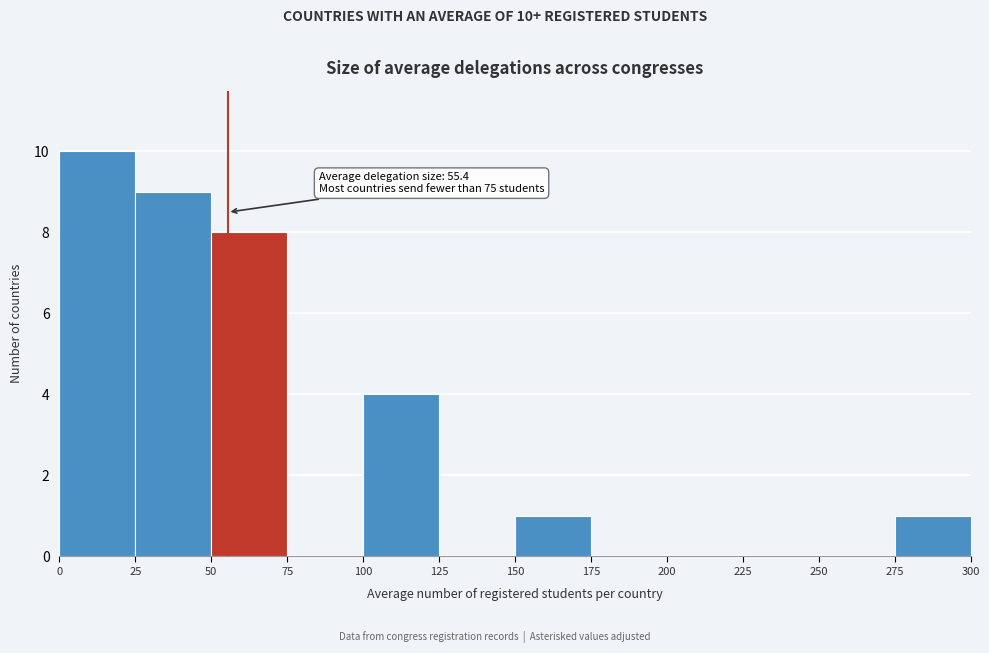

Over which range of the x-axis is the bar tallest?

0 to 25